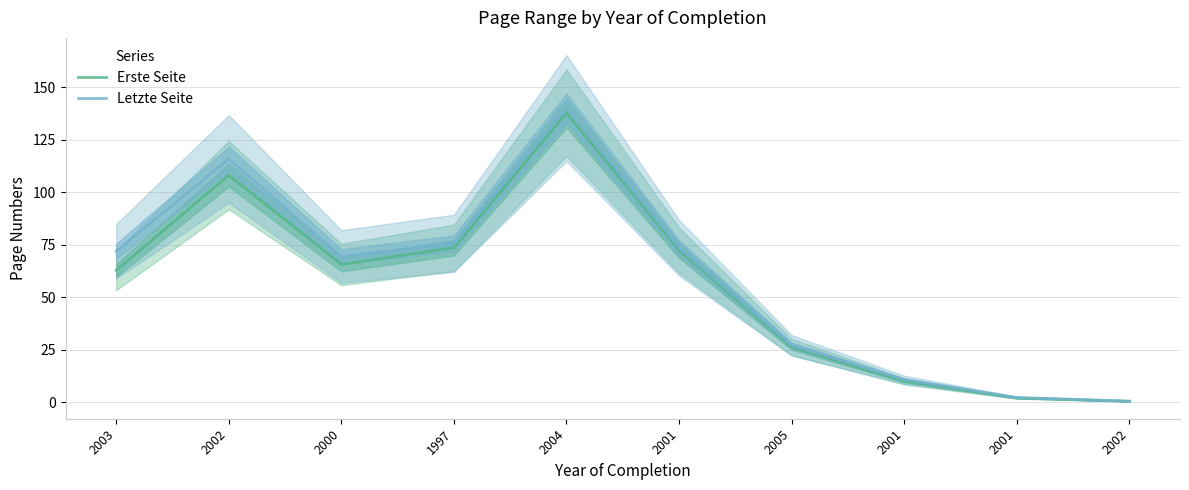

At which label is Erste Seite closest to 69?

2001